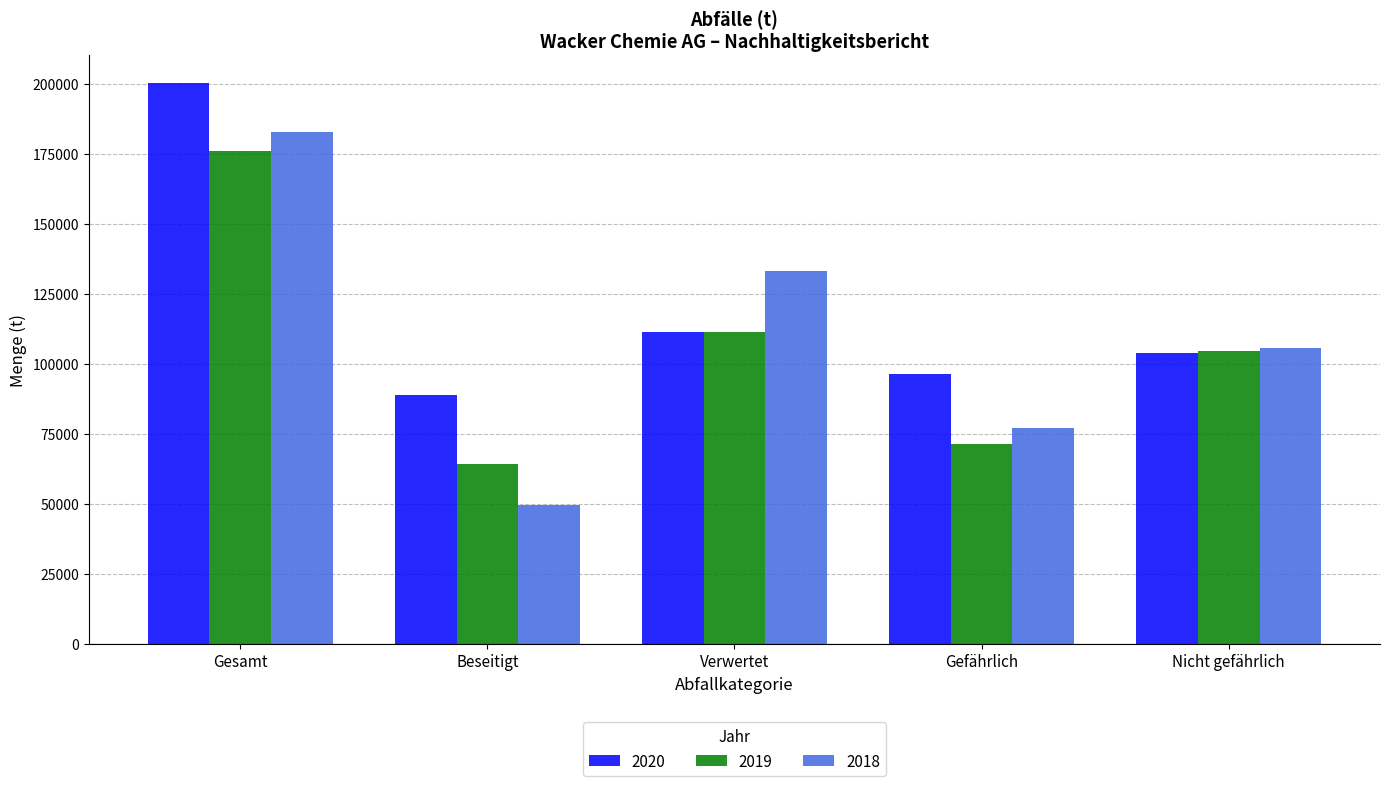

At which category is the sum across all series the highest?

Gesamt